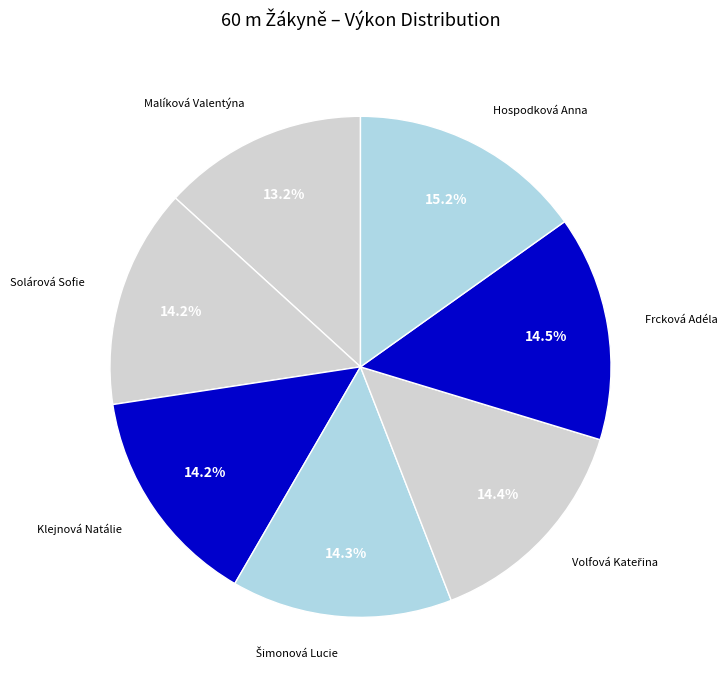

To the nearest percent, what is the combined percentage of Solárová Sofie and Hospodková Anna?

29%